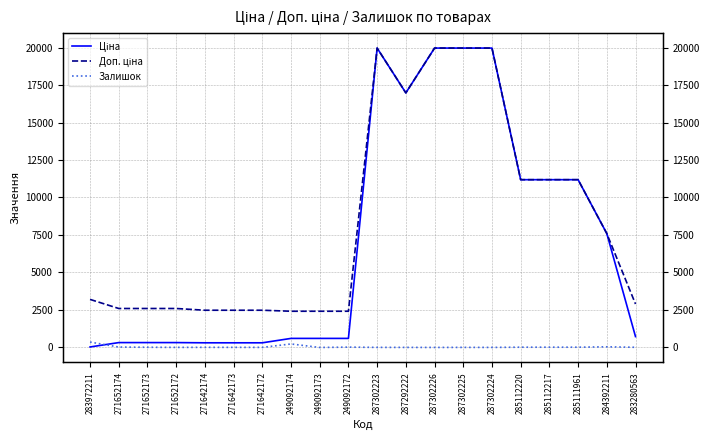

What position from the right is 285111961?

3